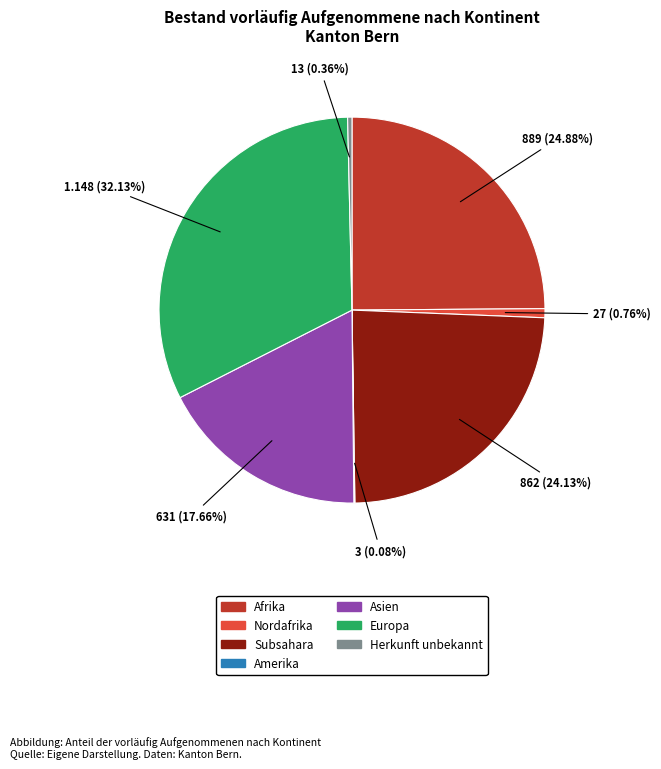

Is there a majority slice in this chart?

No